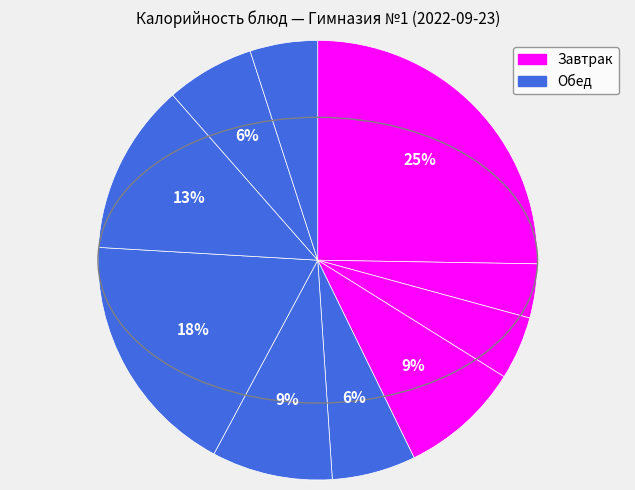

Count the number of slices in the pie.

10